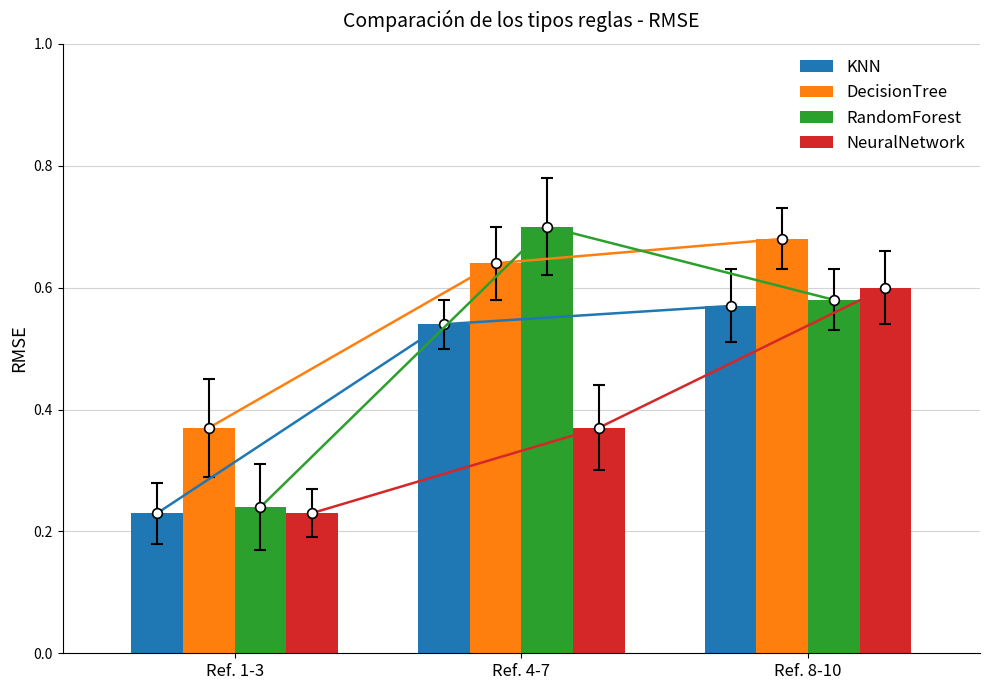

Are the bars grouped side by side (vs. stacked)?

Yes